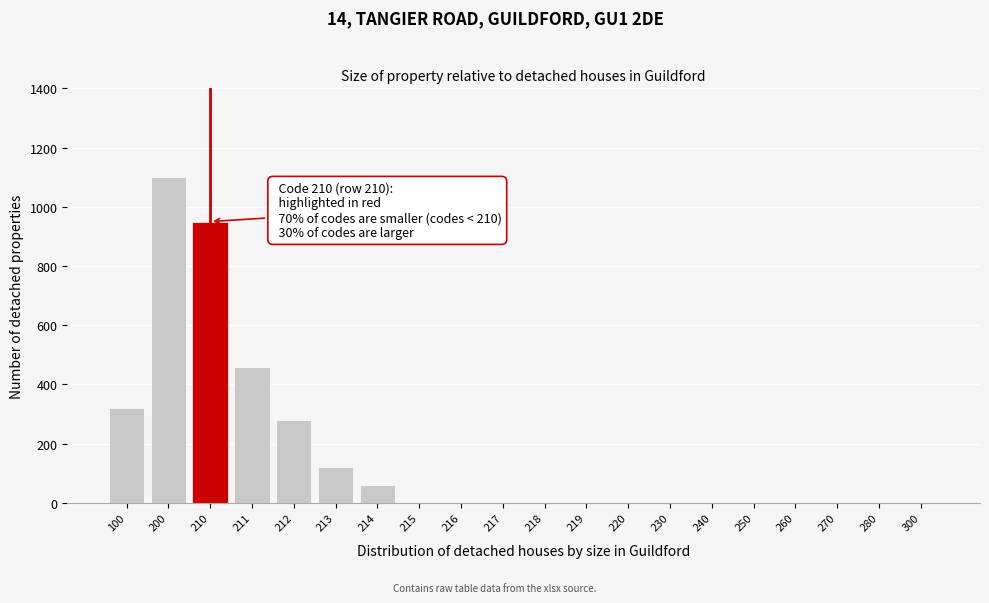

Reading left to right, list all the values displayed in this chart.

100=320	200=1100	210=950	211=460	212=280	213=120	214=60	215=0	216=0	217=0	218=0	219=0	220=0	230=0	240=0	250=0	260=0	270=0	280=0	300=0